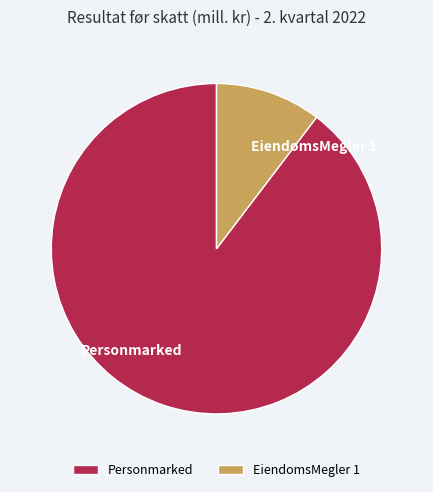

Count the number of slices in the pie.

2